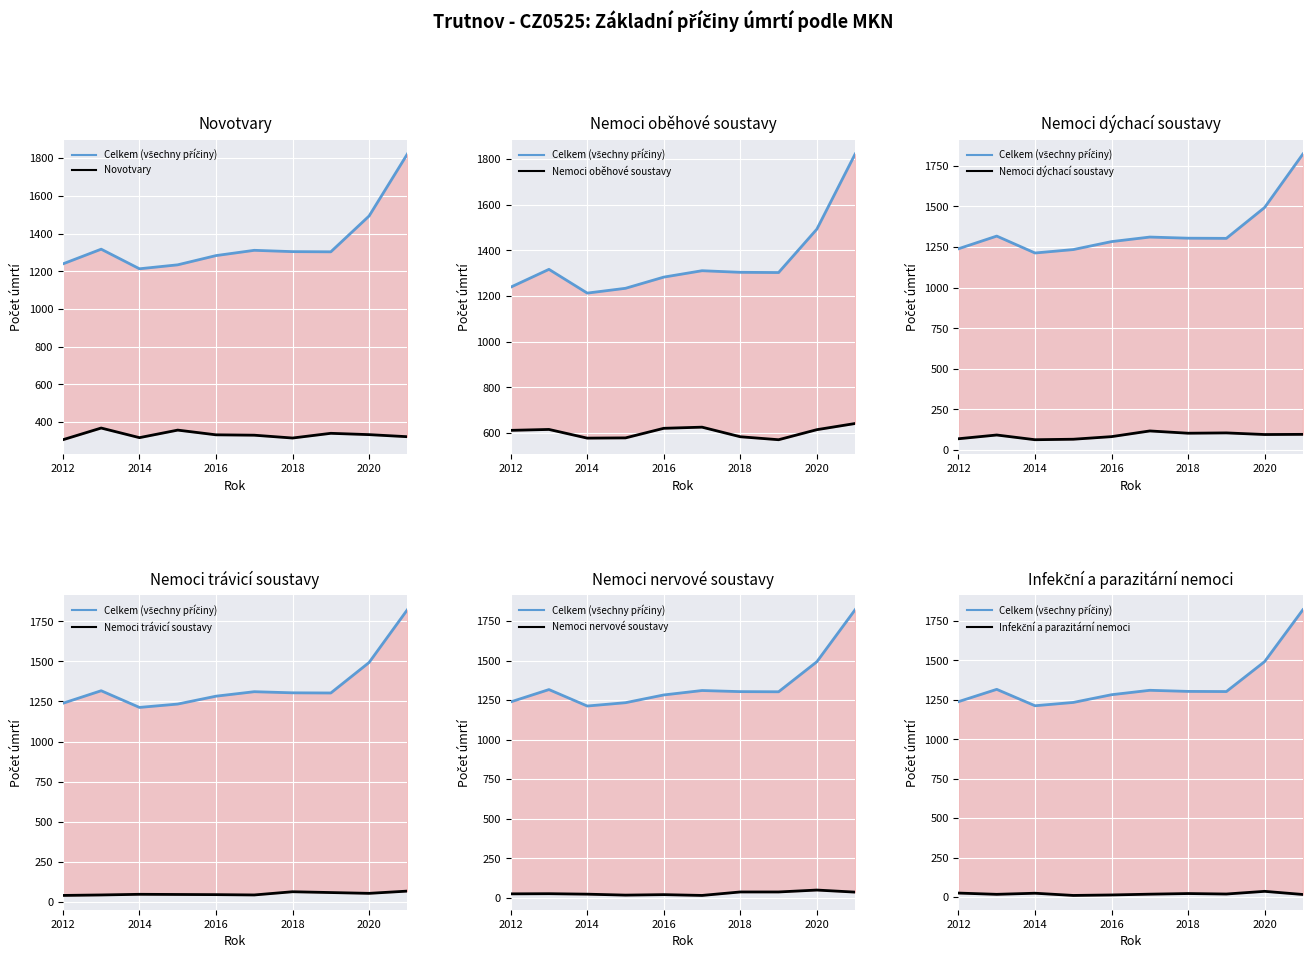

Reading right to left, list all the values displayed in this chart.

Novotvary: 2021=322	2020=333	2019=340	2018=315	2017=330	2016=332	2015=357	2014=317	2013=368	2012=306
Nemoci oběhové soustavy: 2021=642	2020=615	2019=571	2018=584	2017=626	2016=621	2015=579	2014=578	2013=616	2012=612
Nemoci dýchací soustavy: 2021=97	2020=96	2019=106	2018=104	2017=118	2016=83	2015=67	2014=64	2013=93	2012=70
Nemoci trávicí soustavy: 2021=68	2020=54	2019=59	2018=64	2017=44	2016=46	2015=47	2014=48	2013=44	2012=41
Nemoci nervové soustavy: 2021=36	2020=49	2019=37	2018=37	2017=15	2016=20	2015=17	2014=23	2013=26	2012=25
Infekční a parazitární nemoci: 2021=16	2020=36	2019=19	2018=22	2017=18	2016=13	2015=10	2014=24	2013=17	2012=25